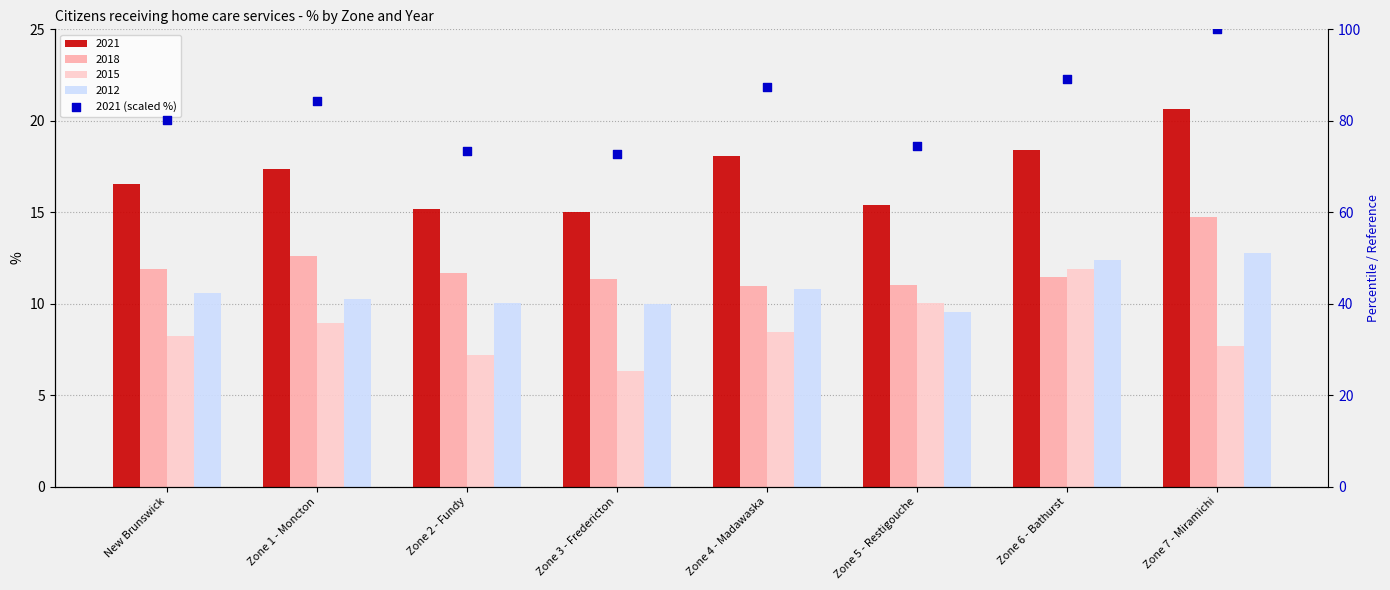

What is the ratio of the value at Zone 3 - Fredericton to the value at Zone 7 - Miramichi?

0.7